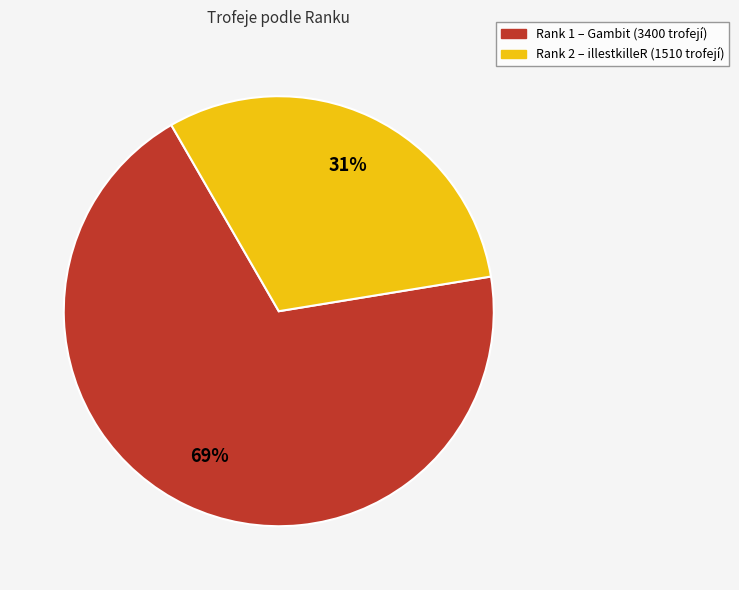

To the nearest percent, what is the difference between the largest and smallest slice percentages?

38%